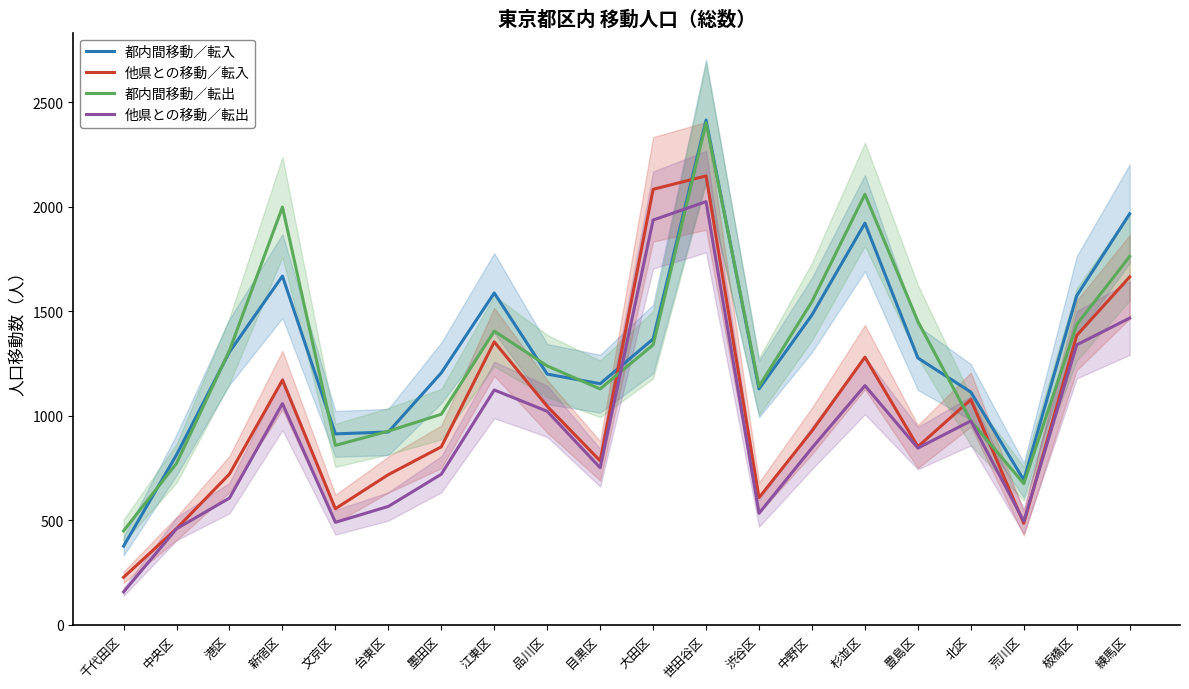

At which label does 都内間移動／転入 reach its minimum?

千代田区